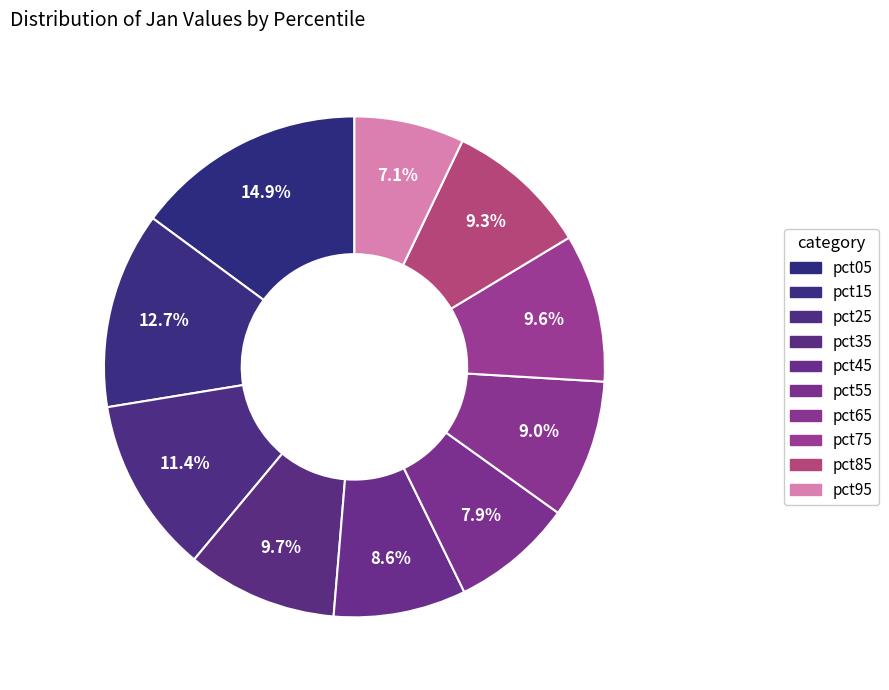

Count the number of slices in the pie.

10